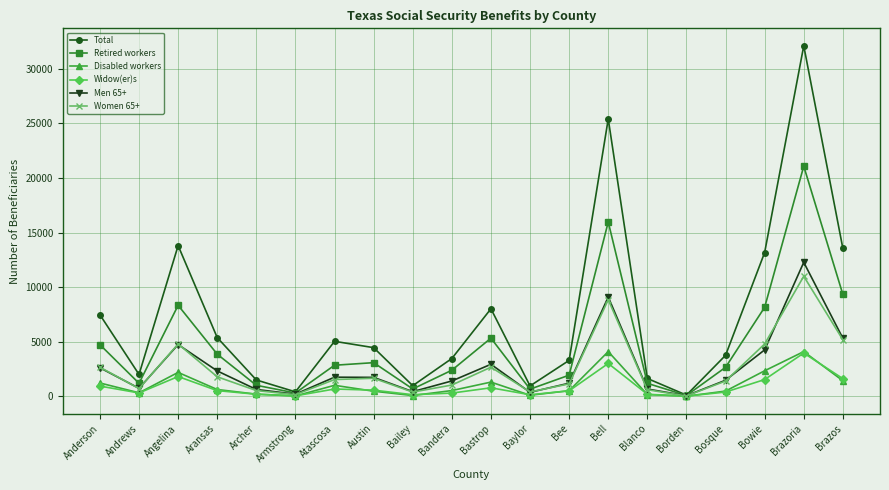

What is the smallest value displayed?

8